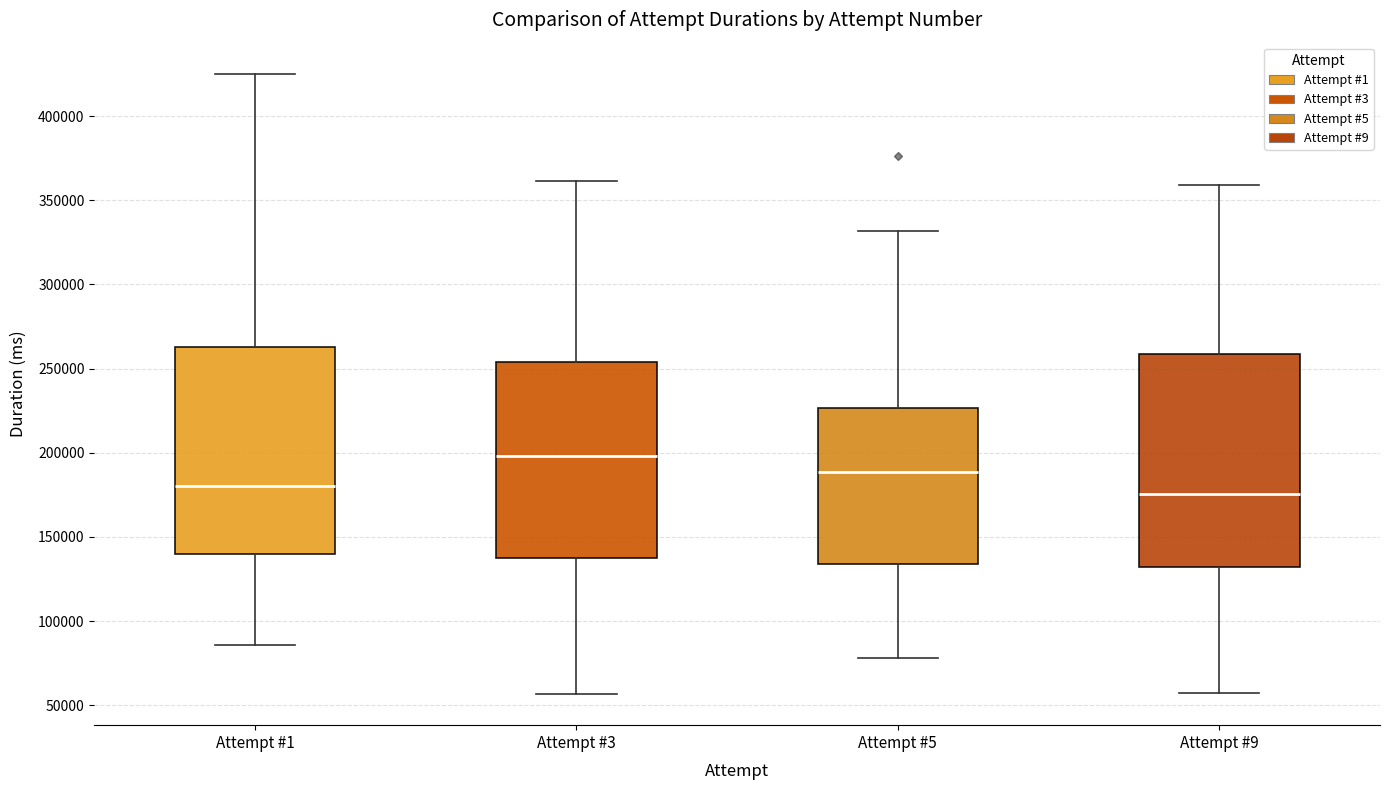

Reading left to right, read every box against the y-axis: the position of its median line, the range the box covers, and the ends of its whiskers. The values are not printed on the chart, so give them approximately, as read against the axis.

Attempt #1: median 180000, box 140000 to 265000, whiskers 85000 to 425000
Attempt #3: median 200000, box 135000 to 255000, whiskers 55000 to 360000
Attempt #5: median 190000, box 135000 to 225000, whiskers 80000 to 330000
Attempt #9: median 175000, box 130000 to 260000, whiskers 60000 to 360000